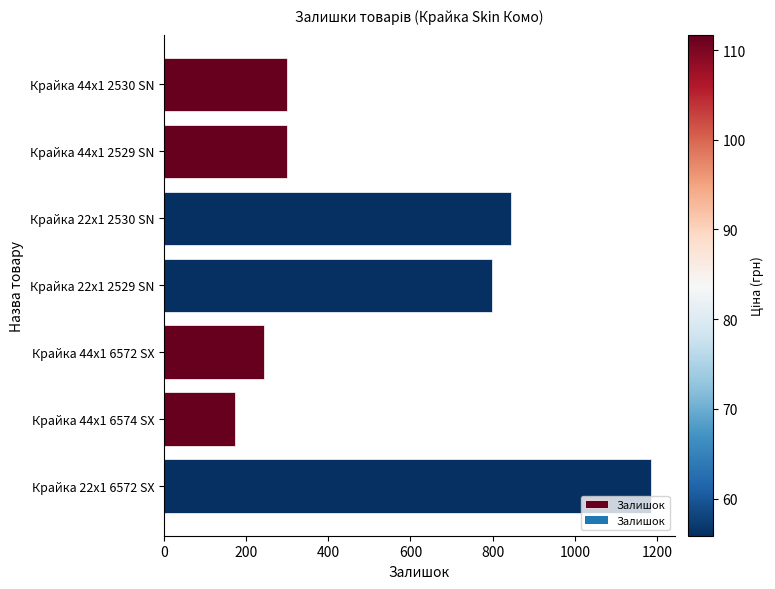

What is the difference between the maximum and minimum values?

1012